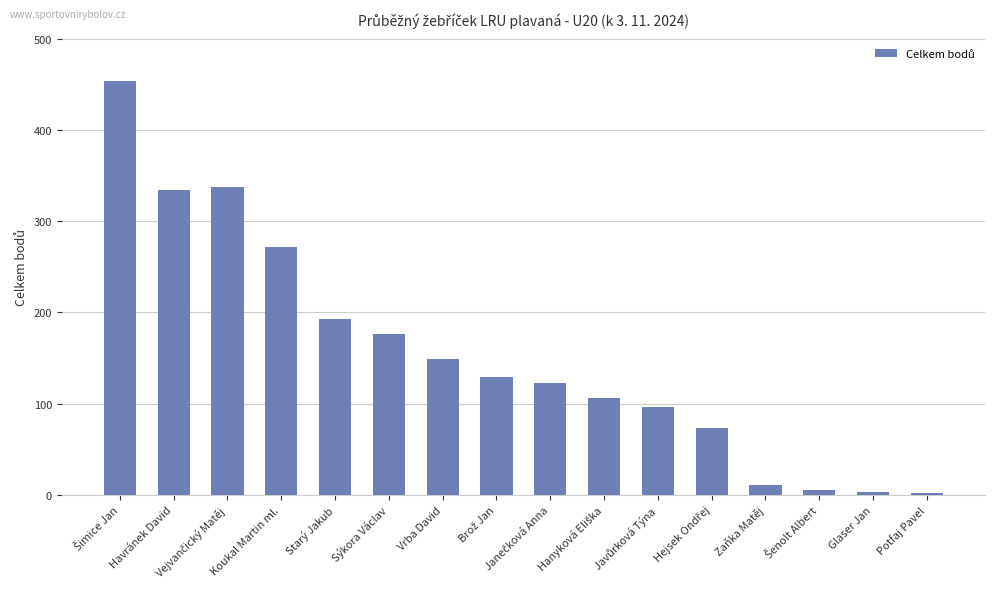

True or false: the data shows 193 at Starý Jakub.

True